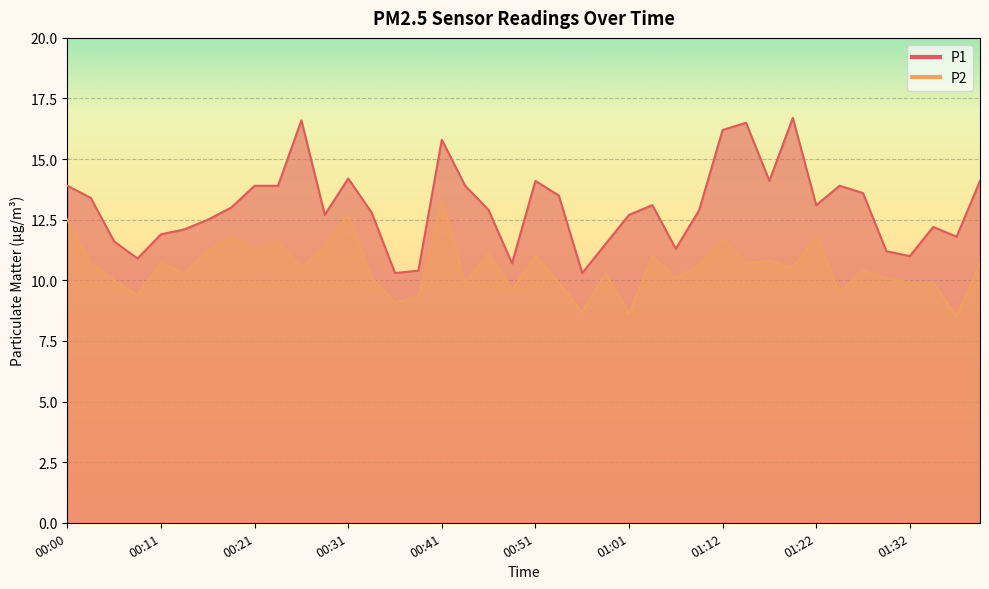

What is the label of the 8th point from the right?

01:22